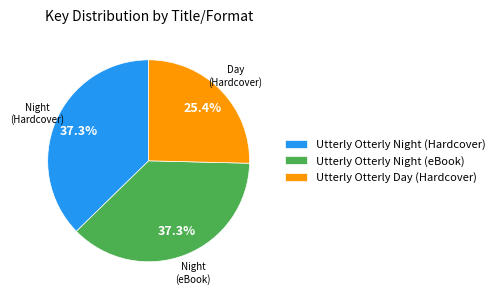

Is the sum of Utterly Otterly Night (Hardcover) and Utterly Otterly Night (eBook) greater than half?

Yes